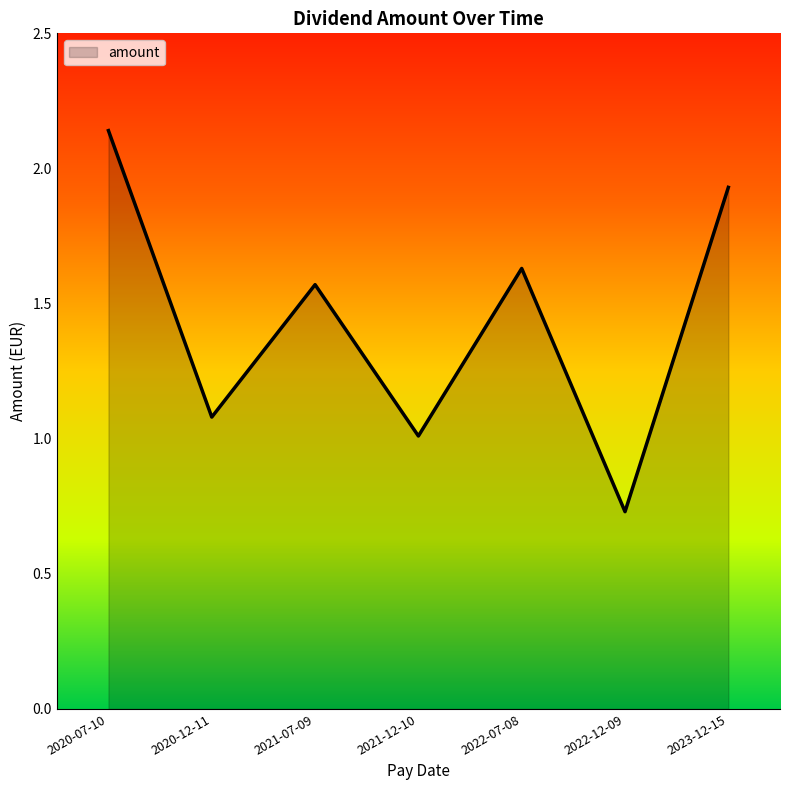

Where is the first local maximum?

2021-07-09